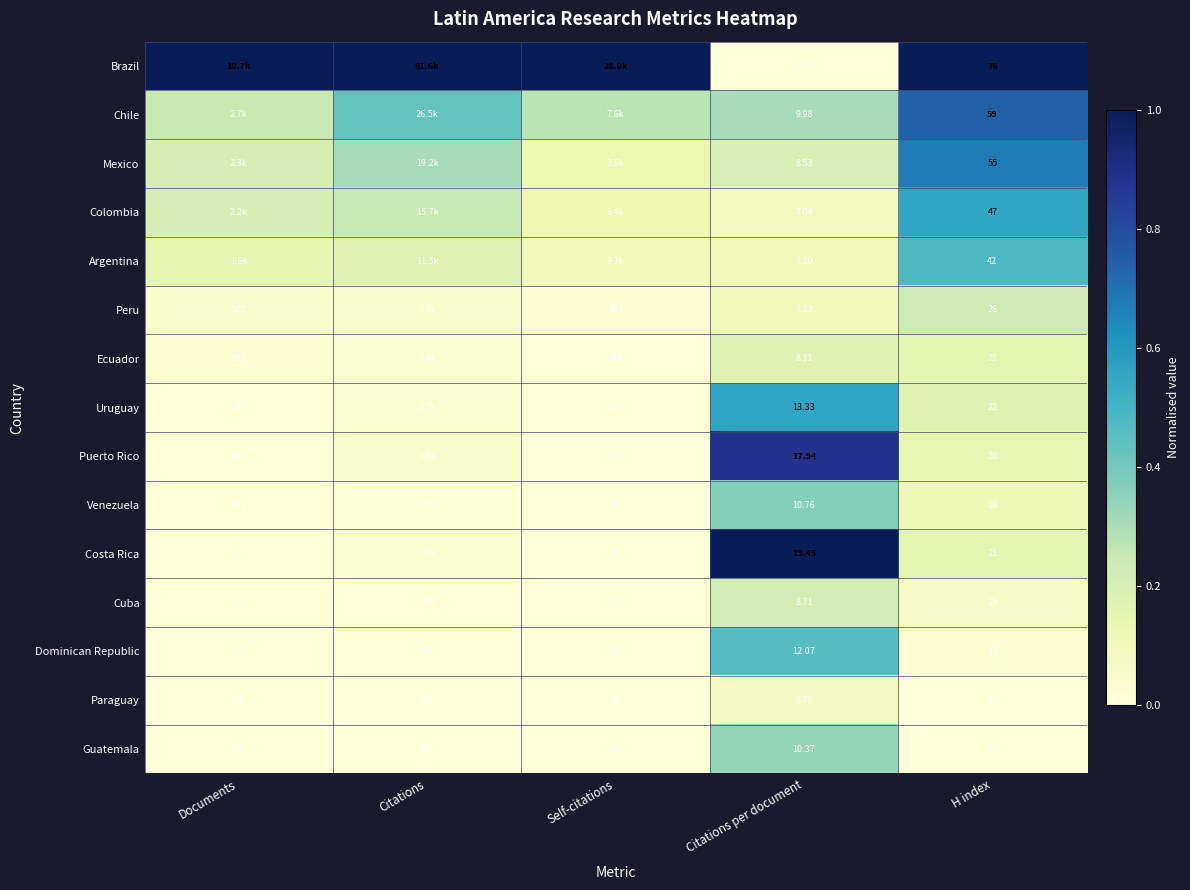

What is the total value across all series at H index?

457.0